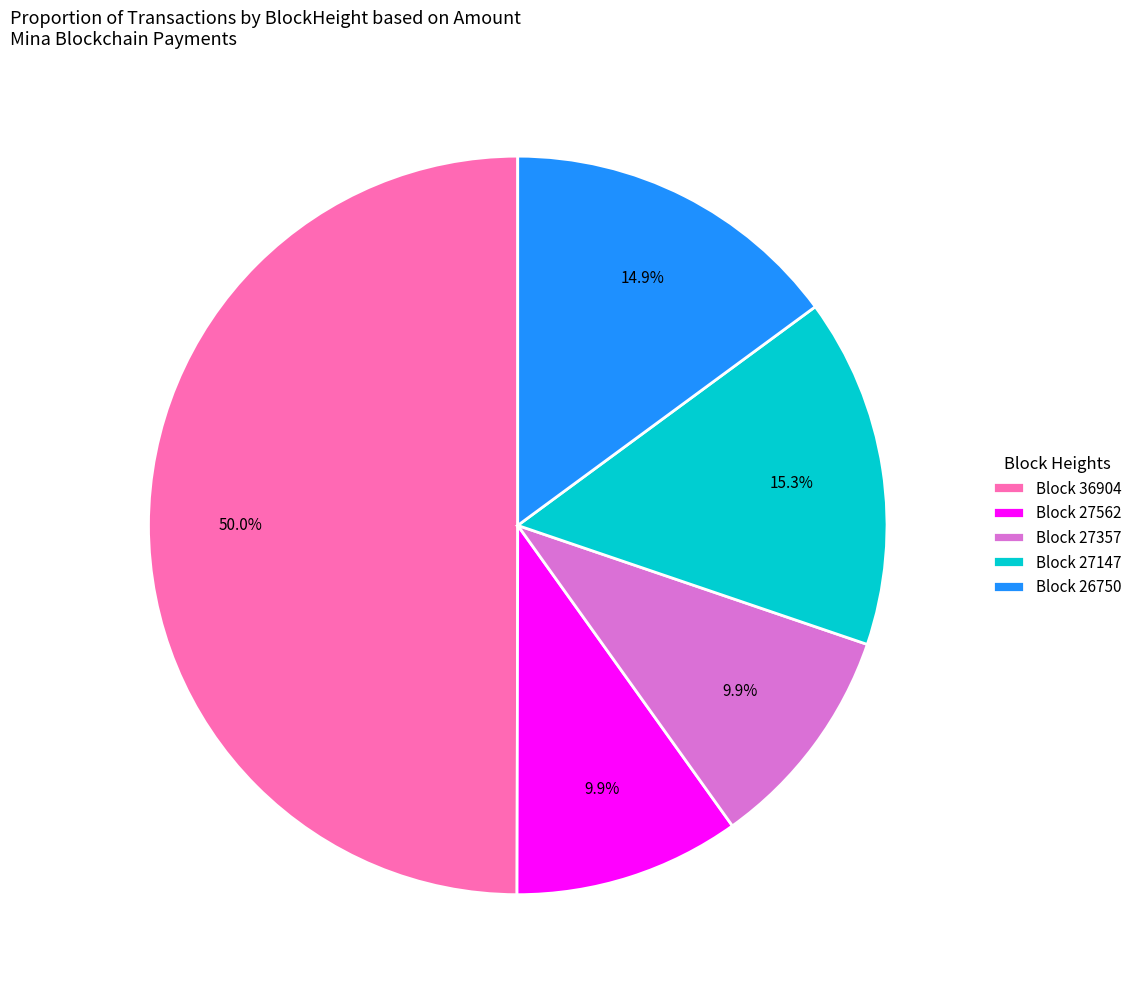

What percentage is NOT represented by Block 27147?

84.7%